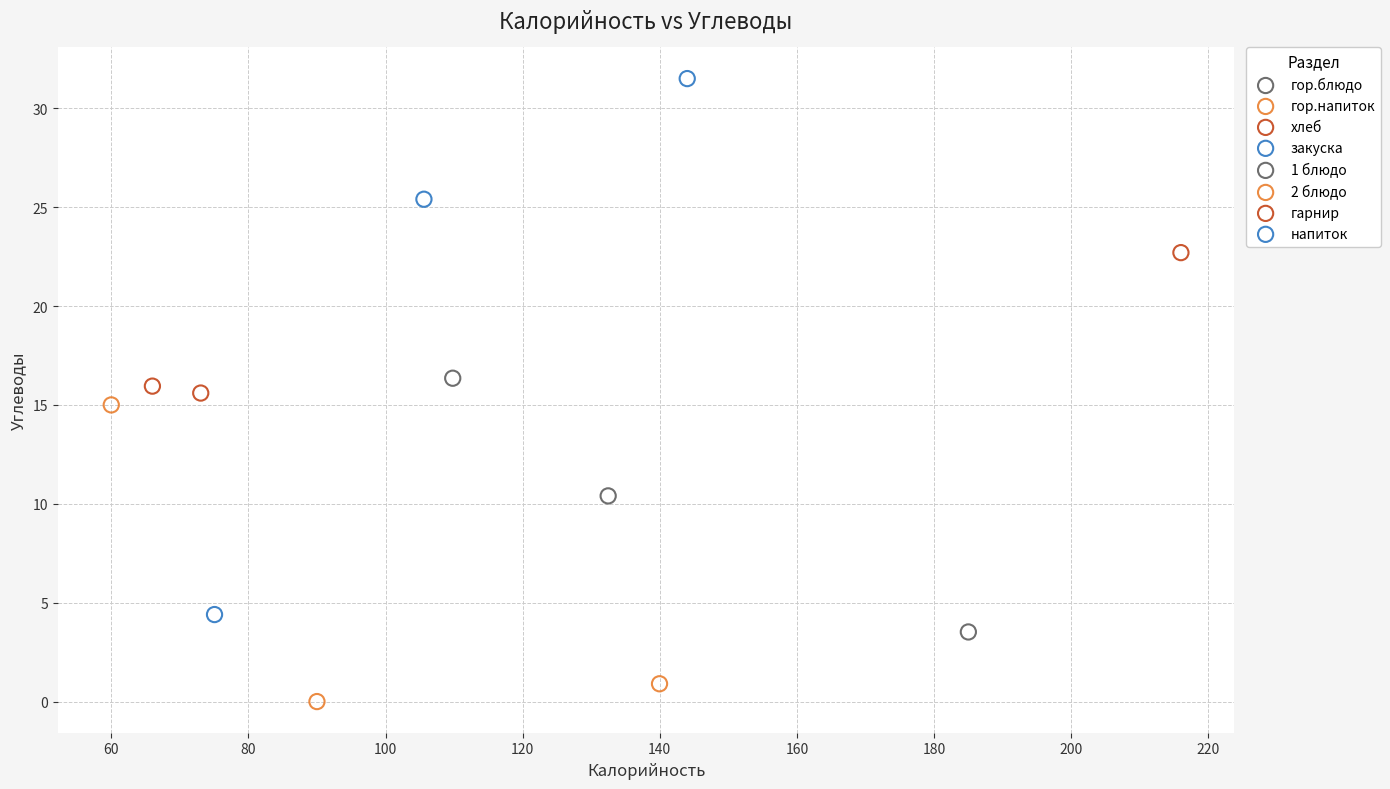

Which series reaches the maximum Y coordinate?

напиток